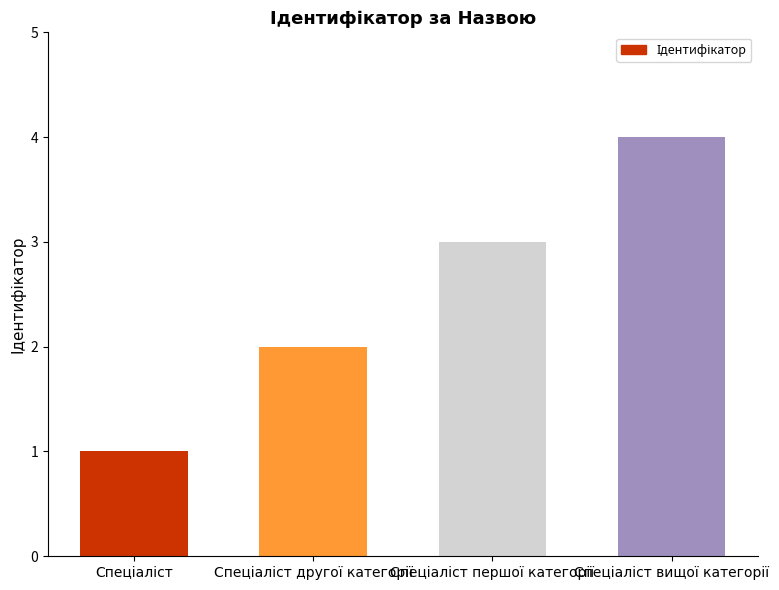

What is the difference between the second highest and second lowest values?

1